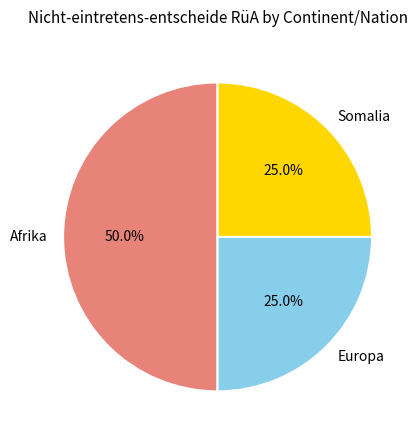

To the nearest percent, what is the difference between the largest and smallest slice percentages?

25%